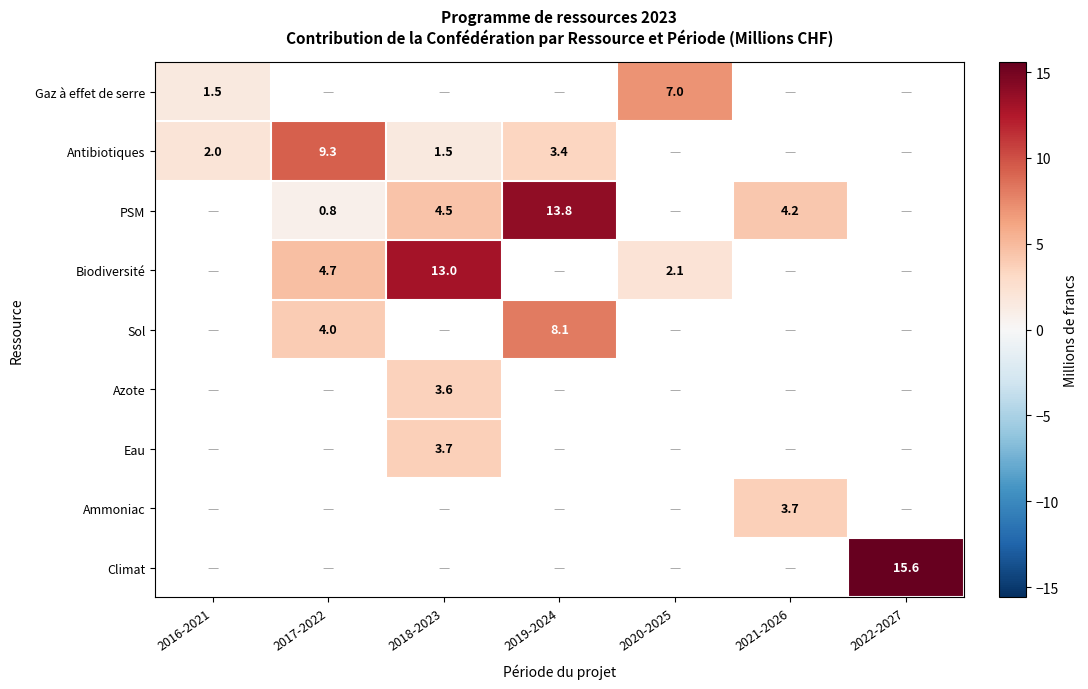

What is the difference between the highest and lowest values at 2016-2021?

0.5